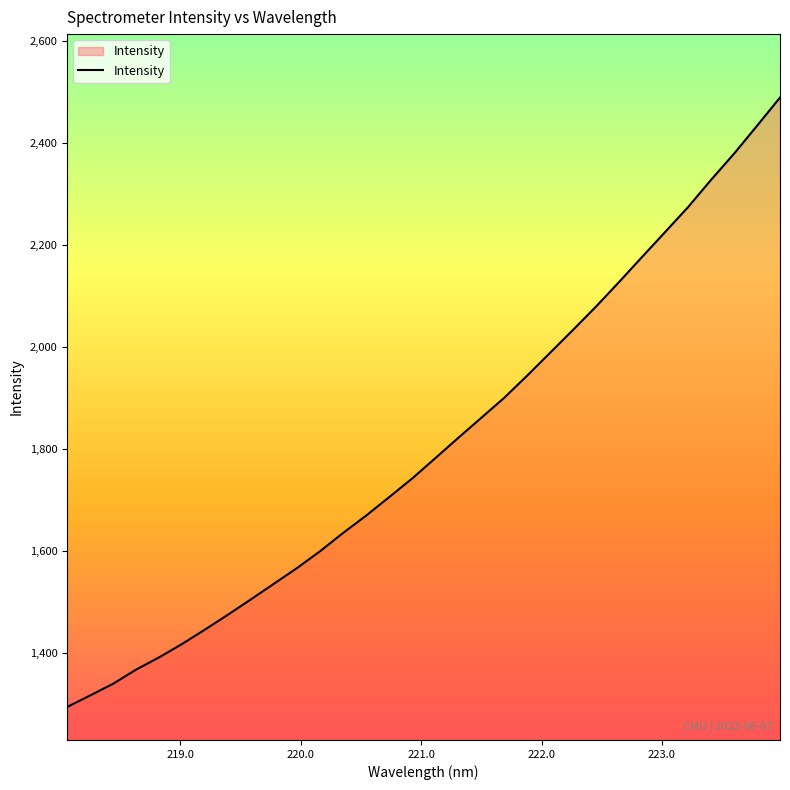

What is the minimum value shown in the chart?

1294.3